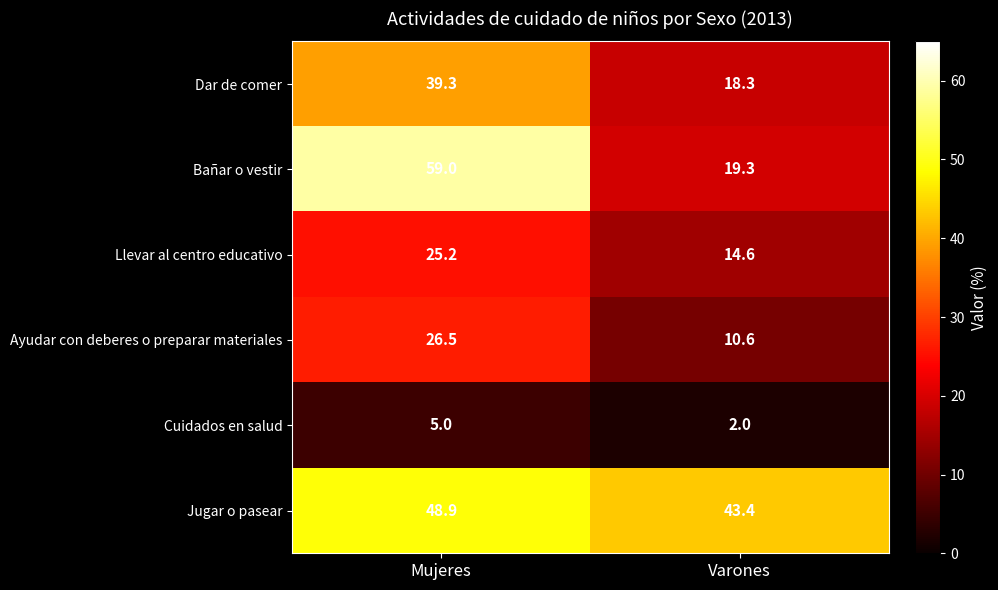

Reading left to right, transcribe all the data shown in this chart.

Dar de comer: 39.3	18.3
Bañar o vestir: 59.0	19.3
Llevar al centro educativo: 25.2	14.6
Ayudar con deberes o preparar materiales: 26.5	10.6
Cuidados en salud: 5.0	2.0
Jugar o pasear: 48.9	43.4